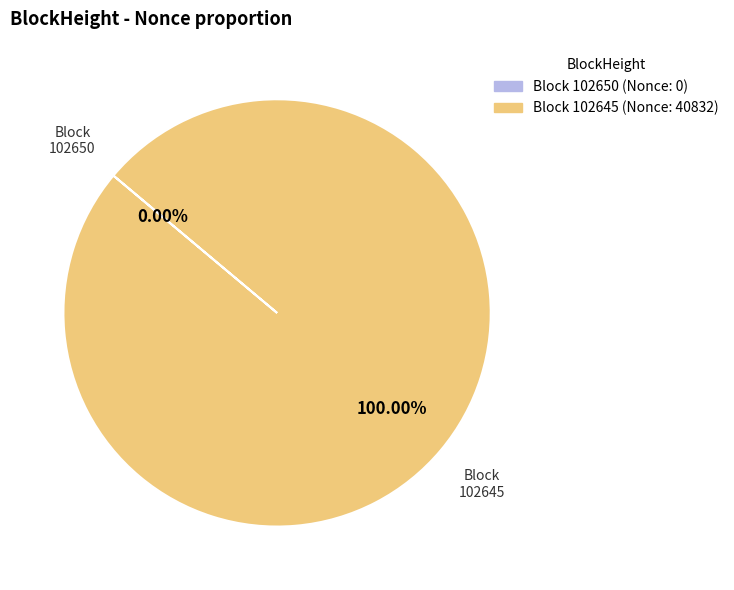

To the nearest percent, what is the average slice percentage?

50%